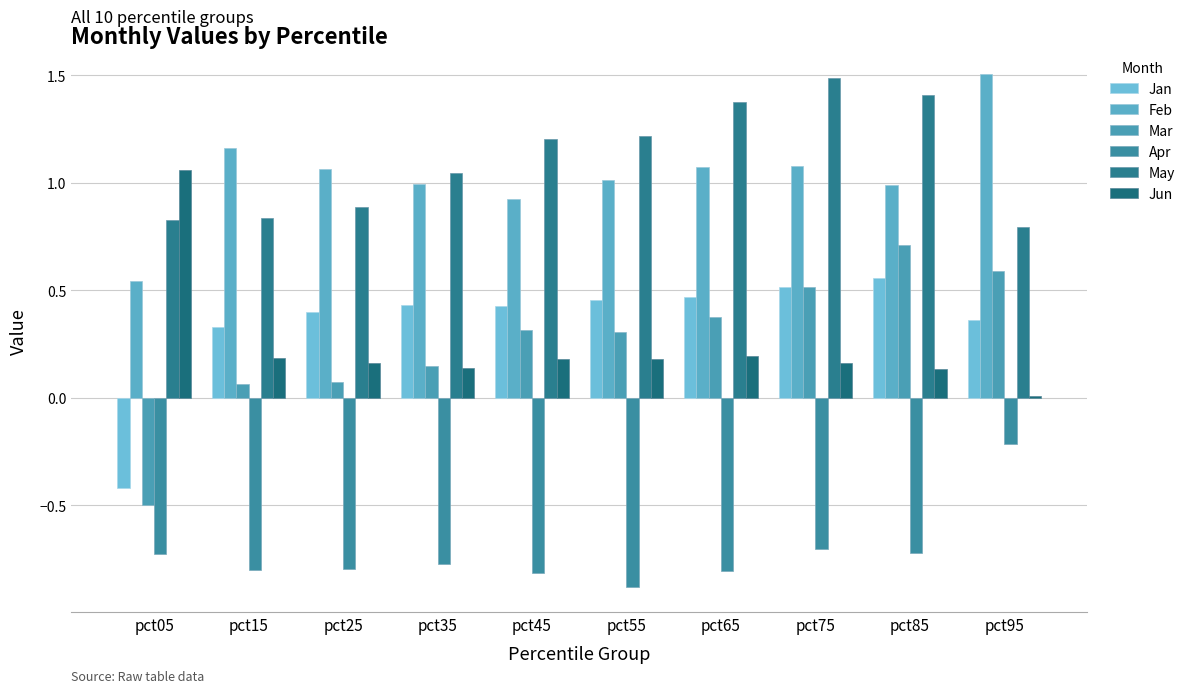

True or false: Jun has a value of 0.2 at pct15.

True